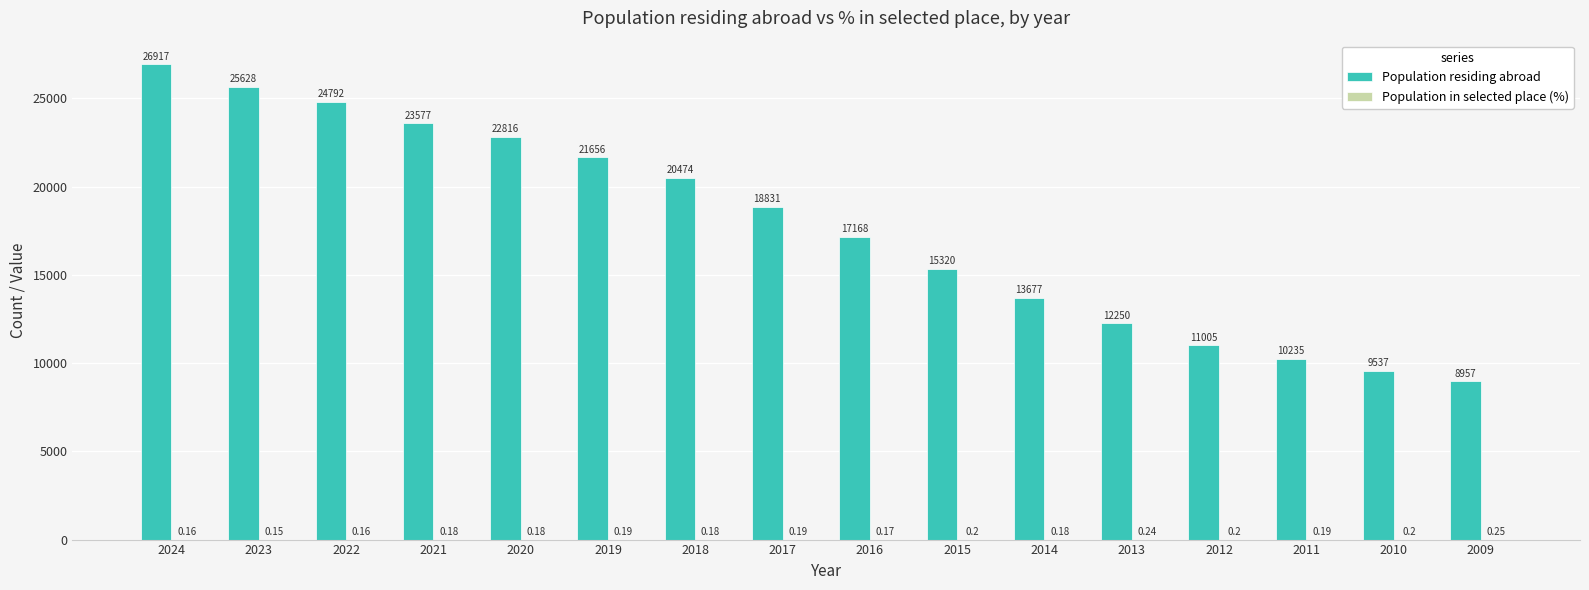

How many data points does each series have?

16